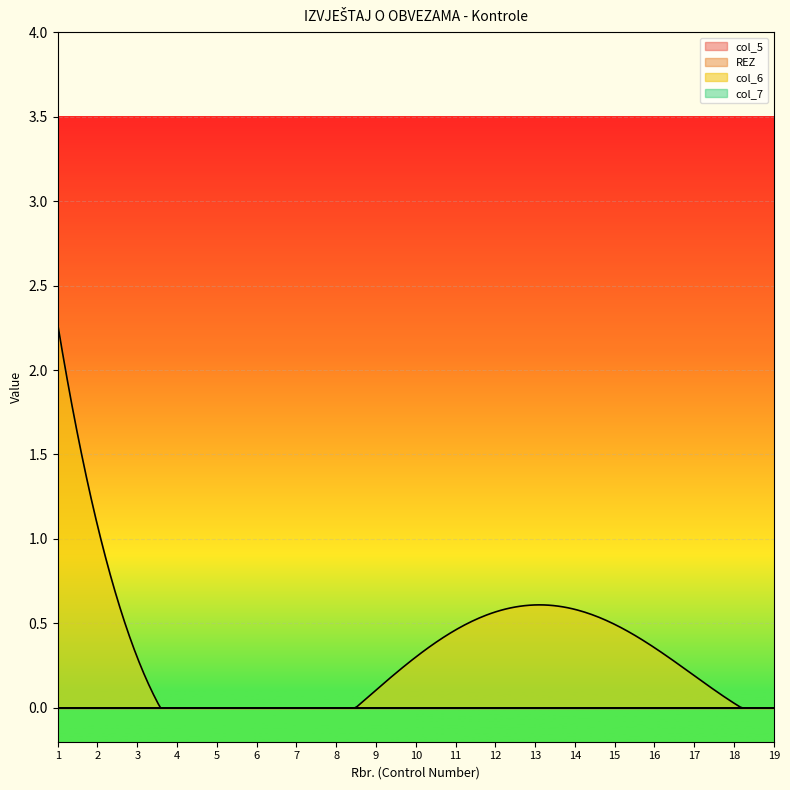

How many series are shown in this chart?

4